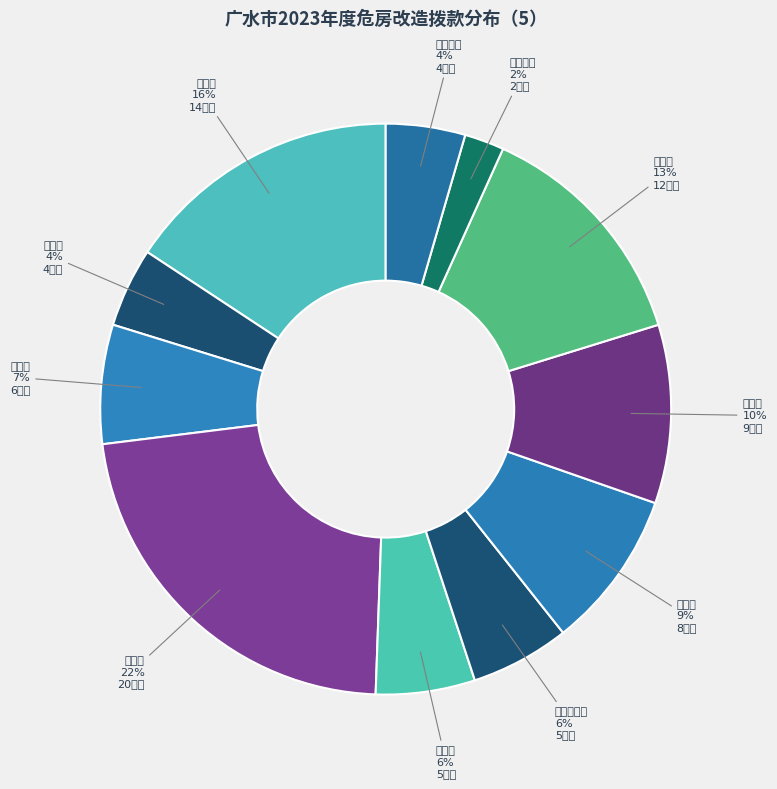

What is the change in value from 吴店镇 to 长岭镇?

+140000